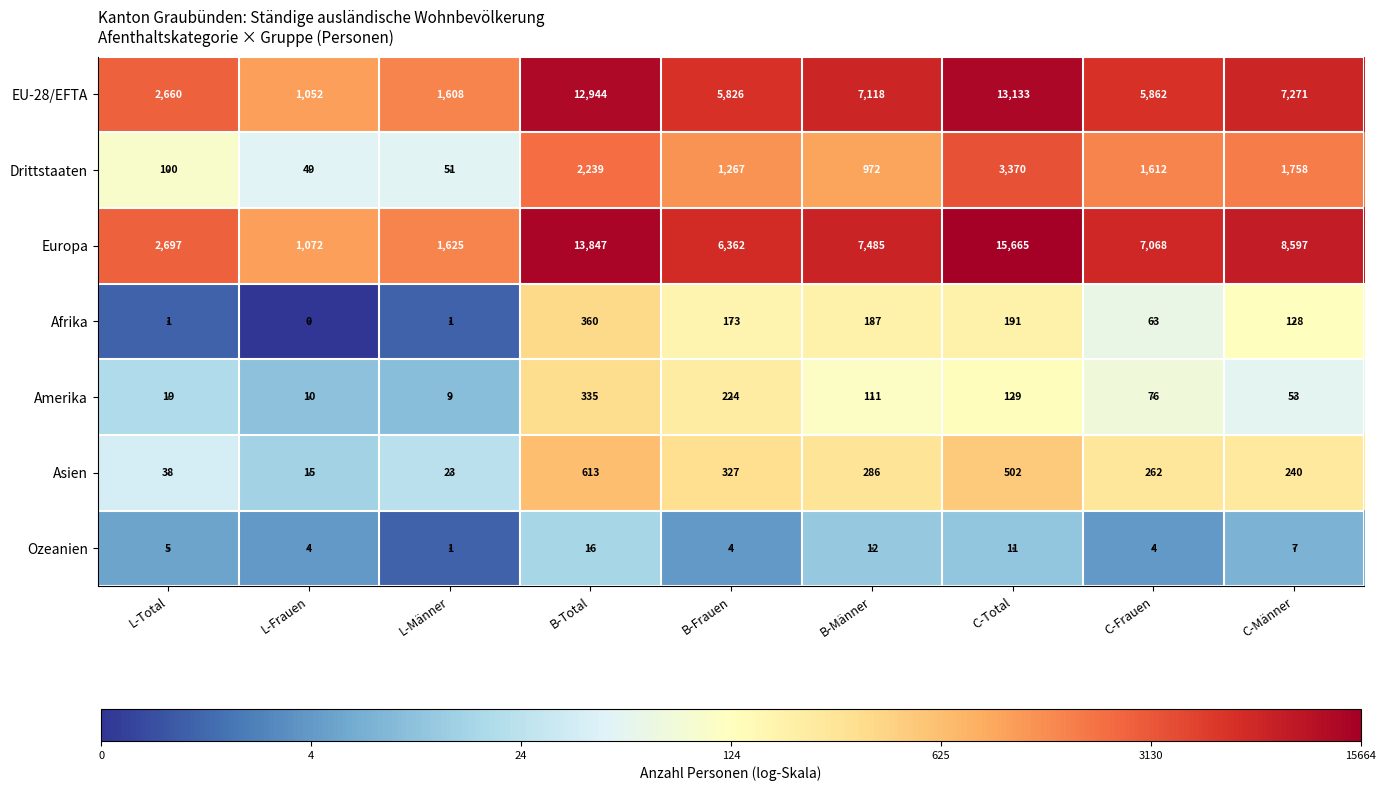

At how many categories does at least one series exceed 1?

9